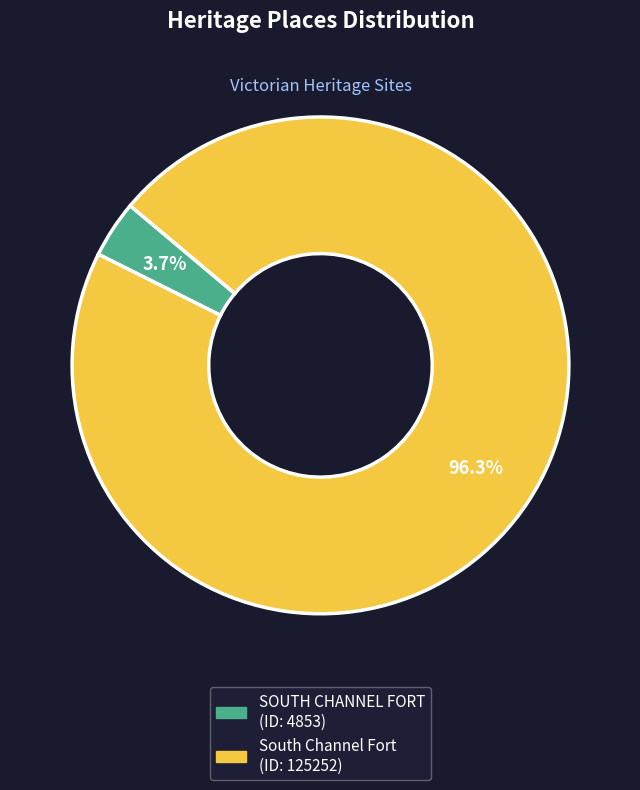

To the nearest percent, what portion does South Channel Fort represent?

96%